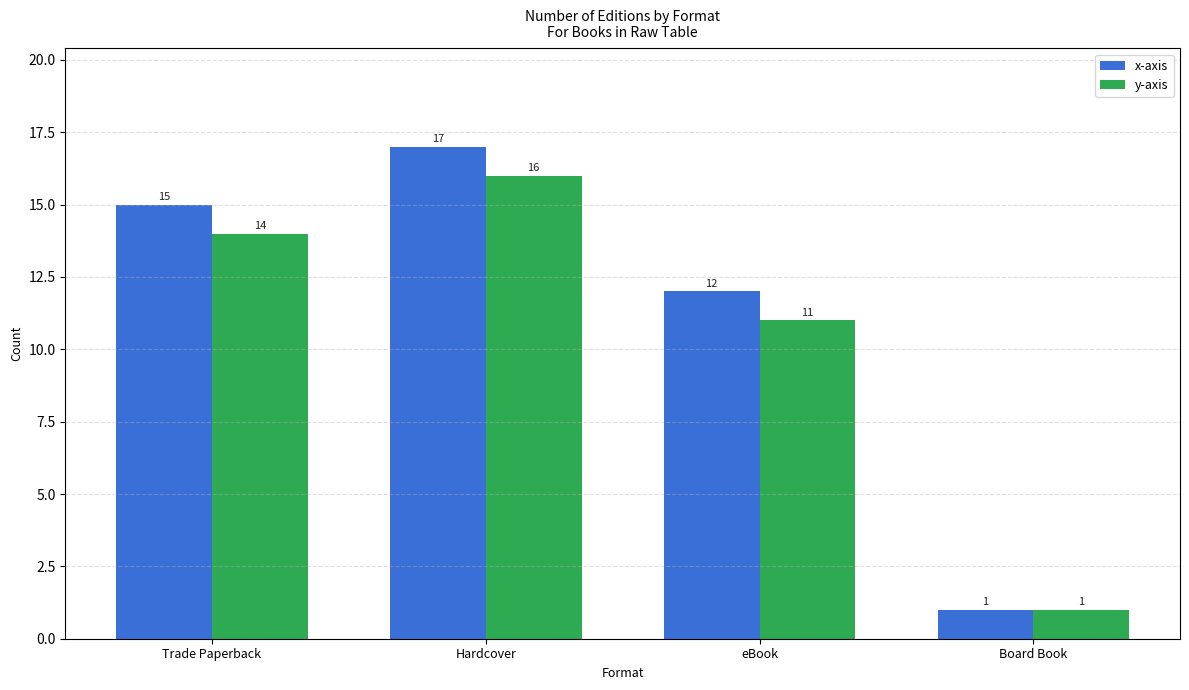

Reading right to left, what are all the values shown in this chart?

x-axis: Board Book=1	eBook=12	Hardcover=17	Trade Paperback=15
y-axis: Board Book=1	eBook=11	Hardcover=16	Trade Paperback=14